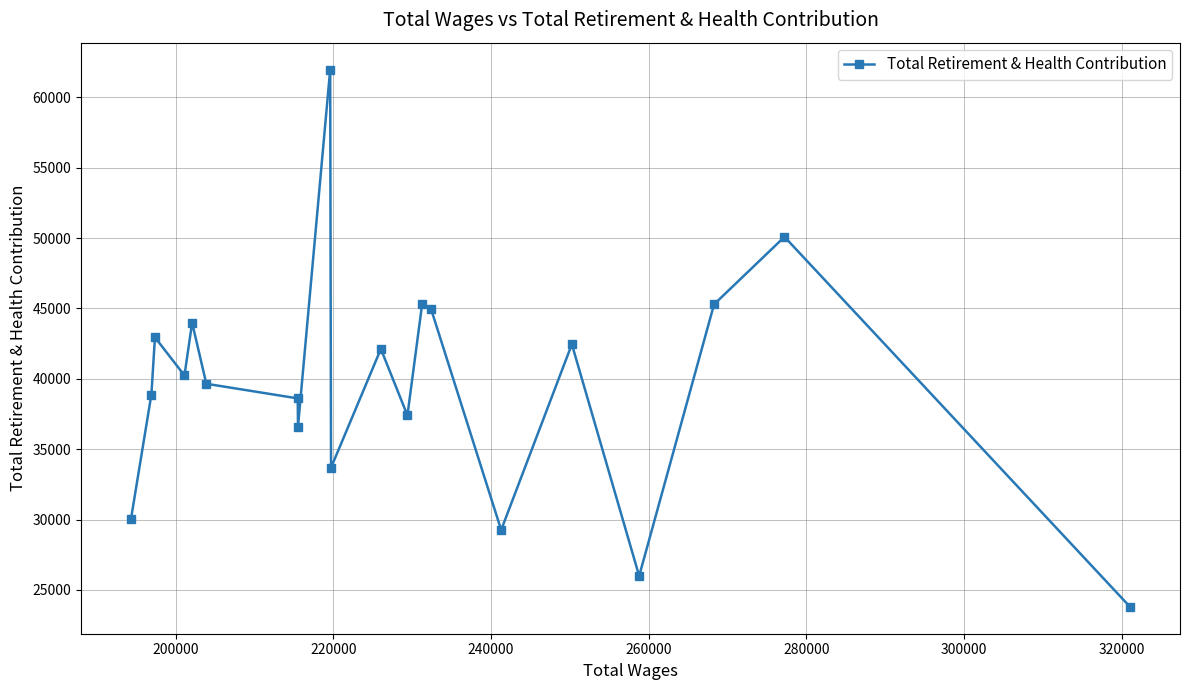

What is the value of the 10th point from the left?

33688